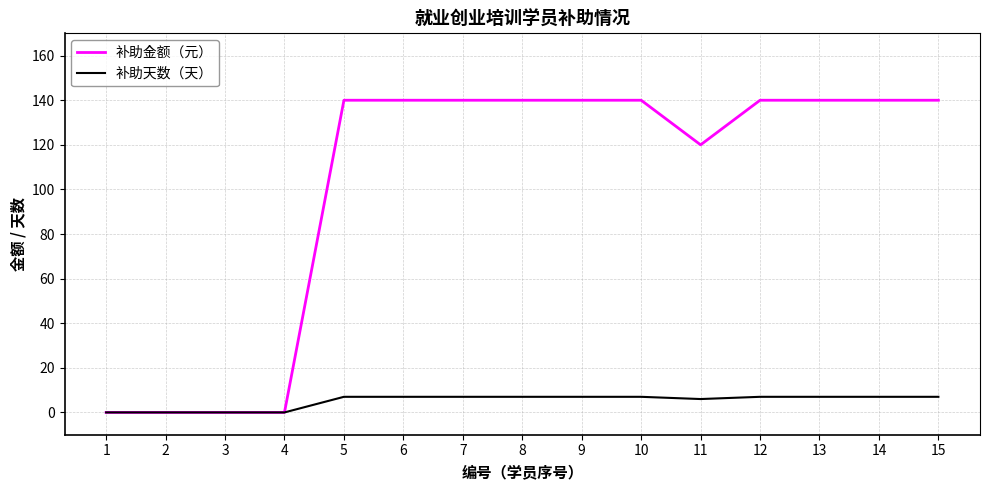

What value does the 补助金额（元） series have at 15?

140